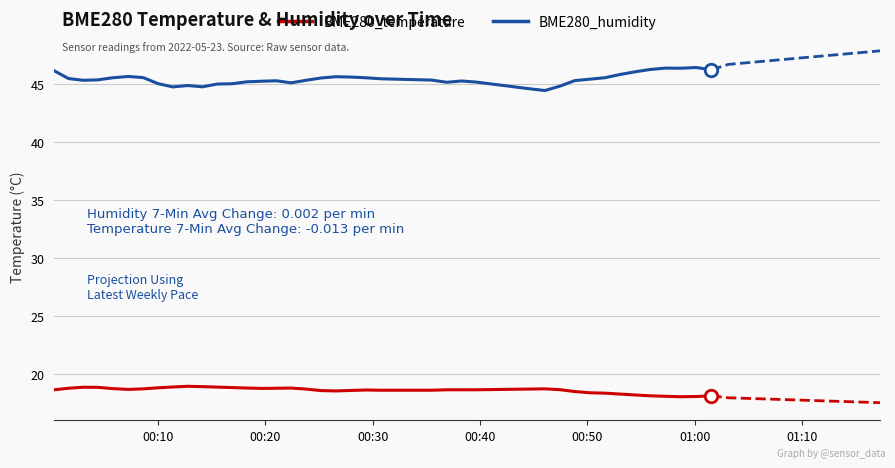

True or false: BME280_humidity and BME280_temperature intersect in this chart.

False